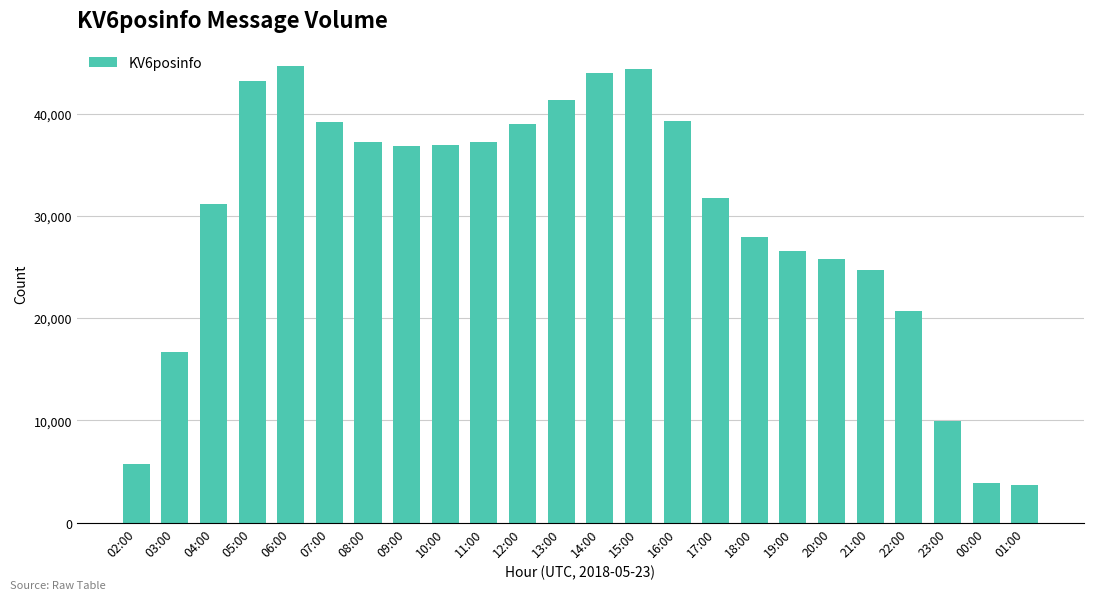

At which label does the data first exceed 36784?

05:00